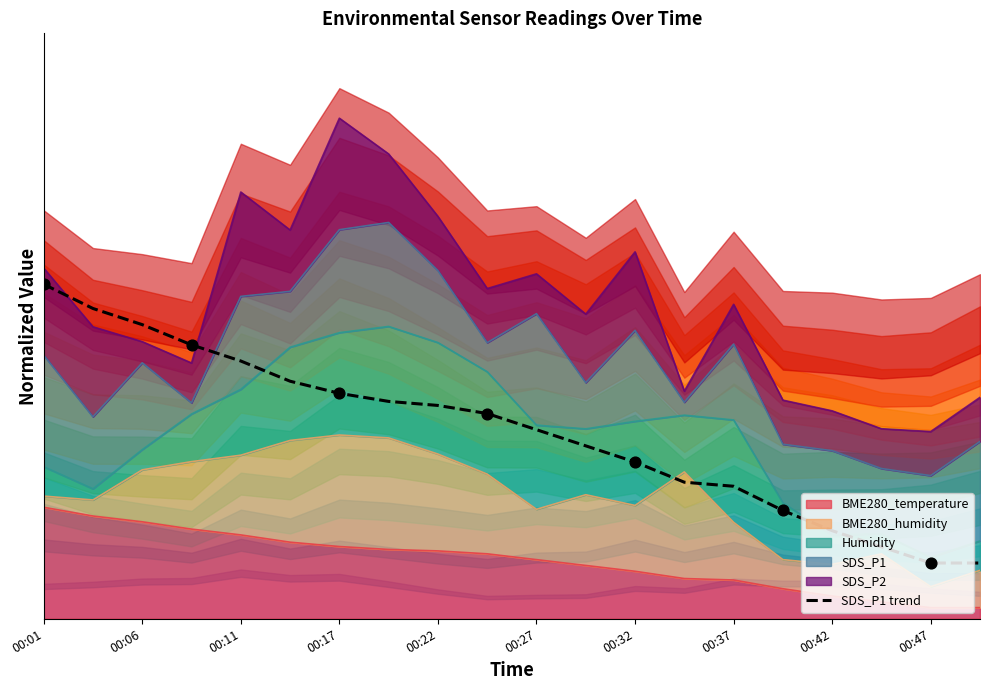

Which has a higher value, 00:42 or 00:06?

00:06